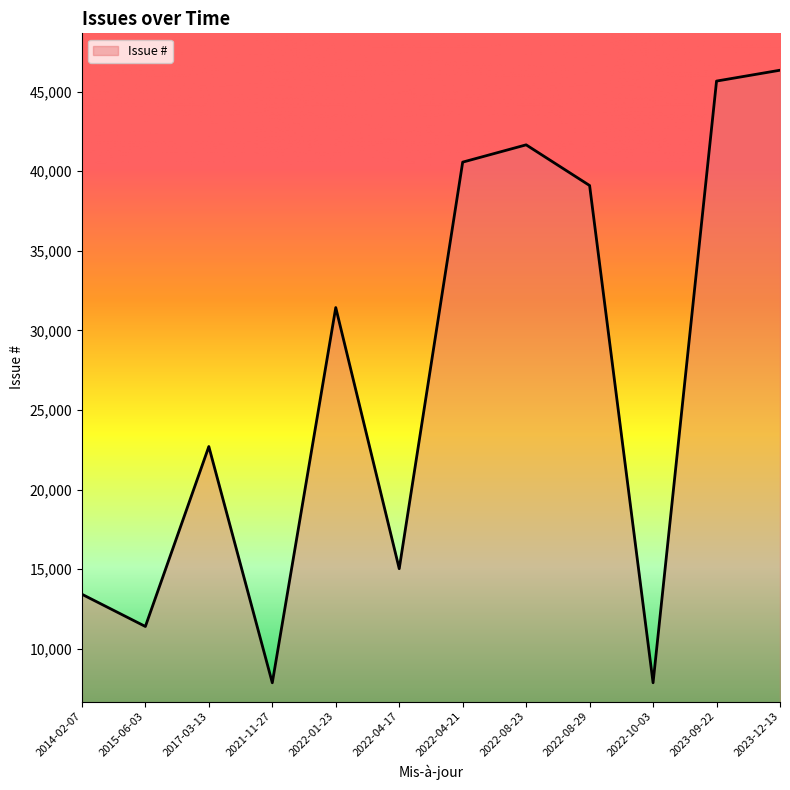

What is the approximate value at 2022-04-17?

15026